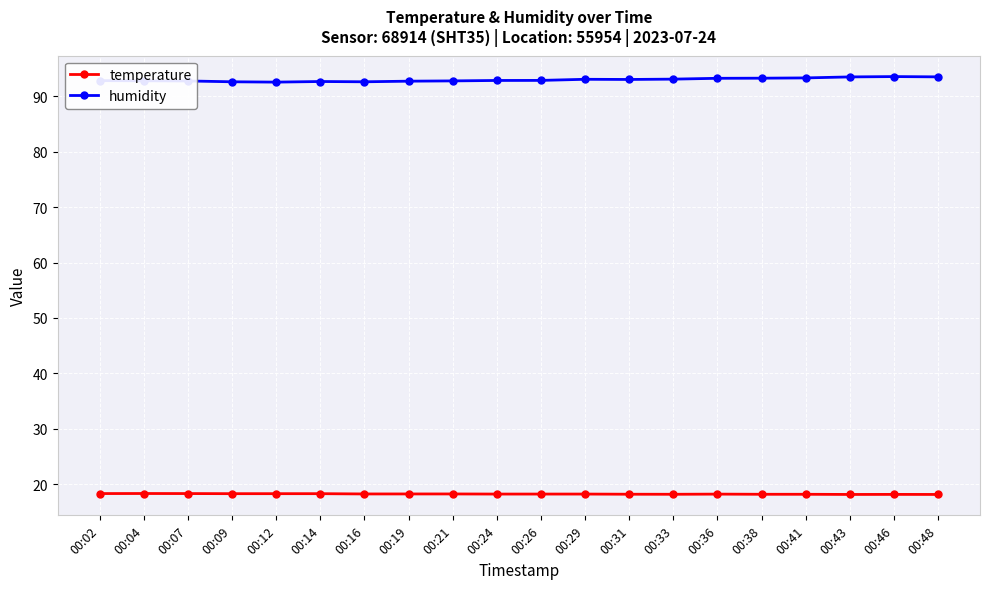

Rank the series at 00:24 from highest to lowest value.

humidity, temperature